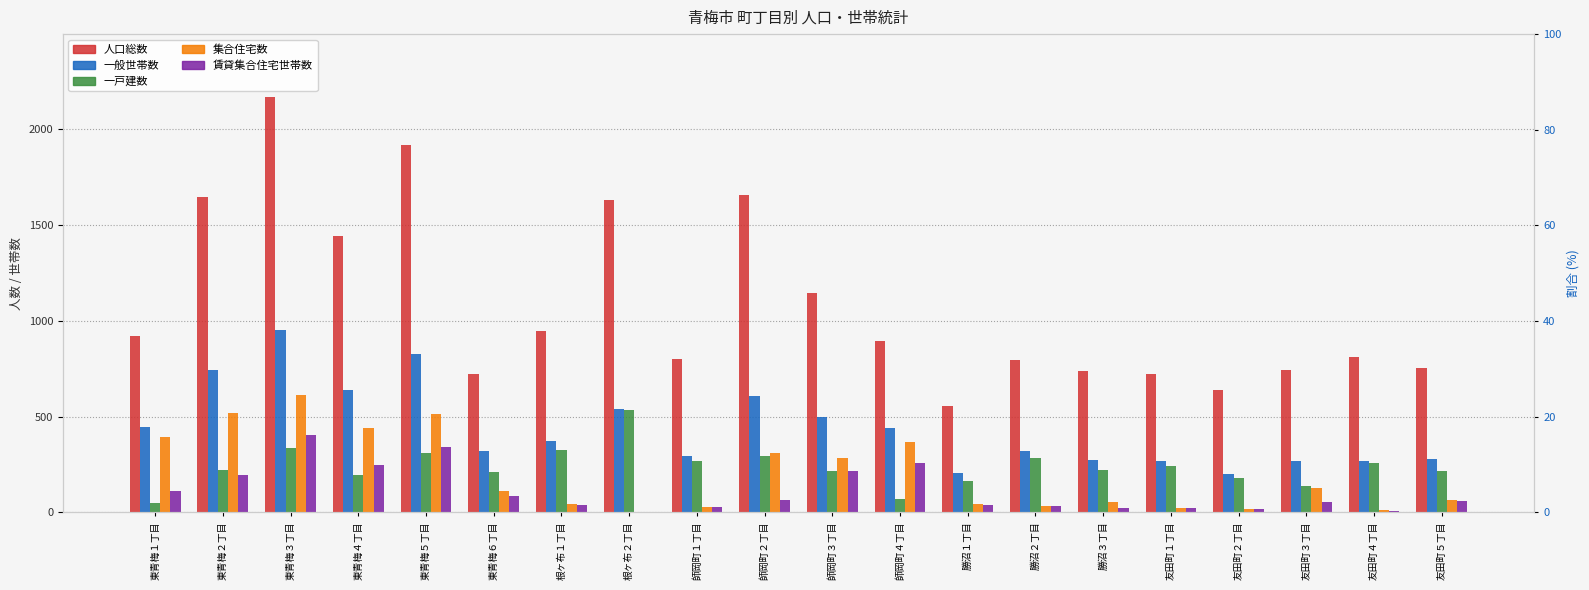

What position from the left is 東青梅４丁目?

4